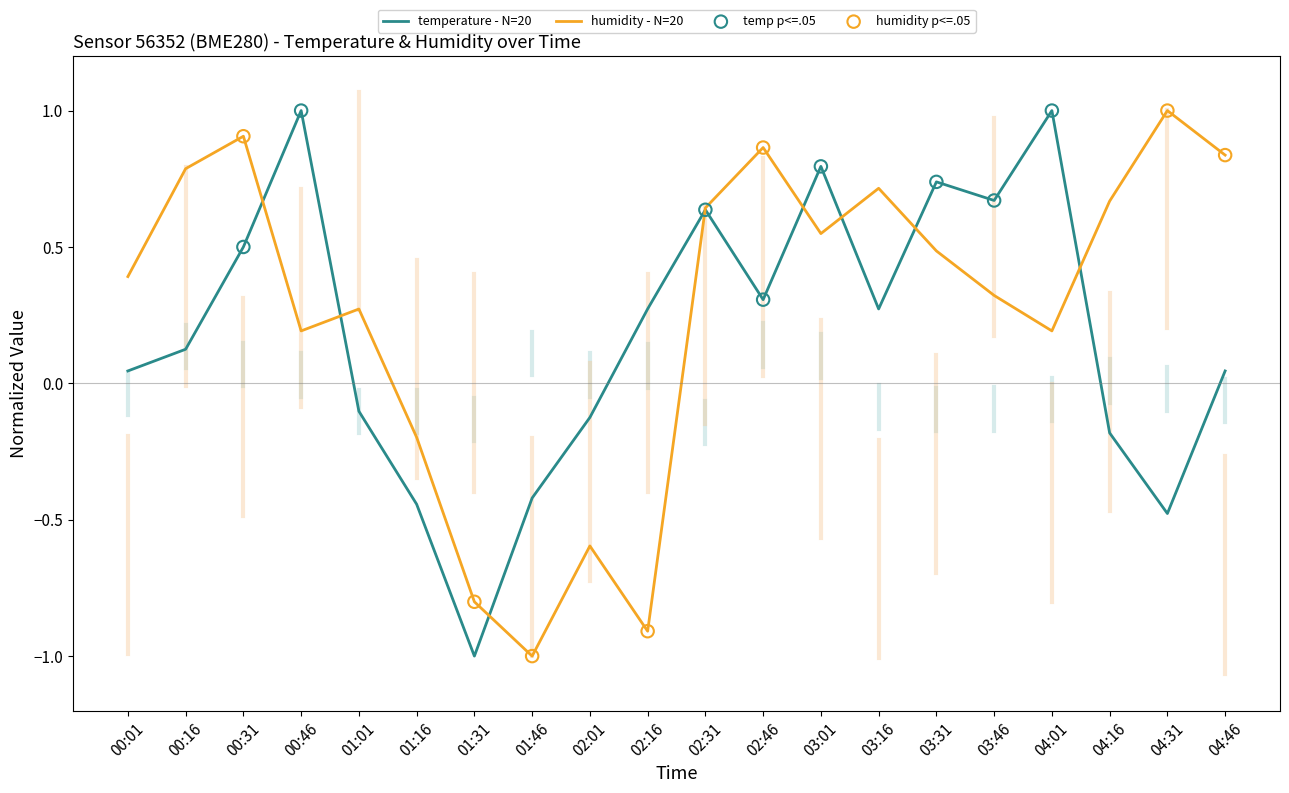

Which series has the largest total across all categories?

humidity - N=20